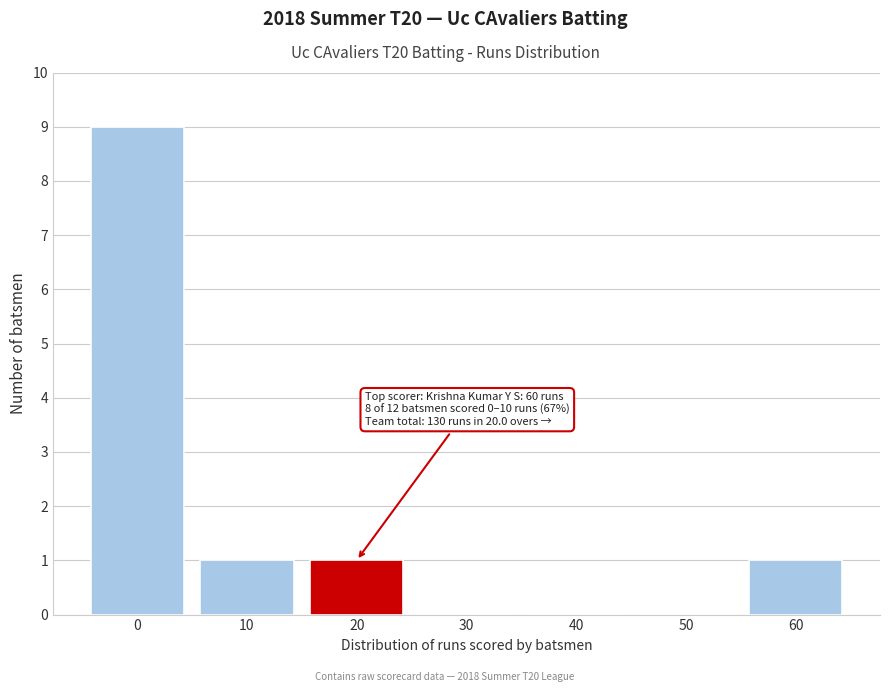

Reading left to right, extract all data points from this chart.

0=9	10=1	20=1	30=0	40=0	50=0	60=1